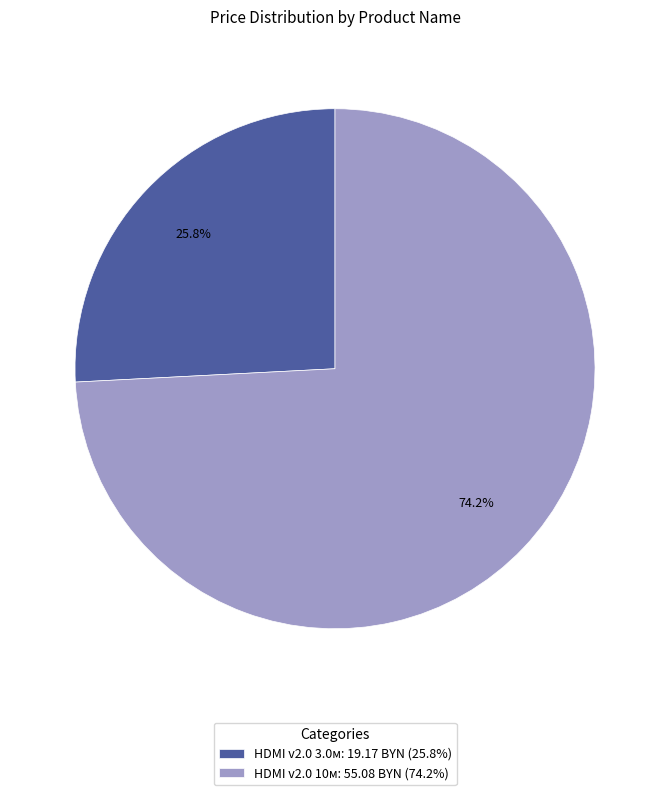

Rank the categories by value from lowest to highest.

HDMI v2.0 3.0м, HDMI v2.0 10м